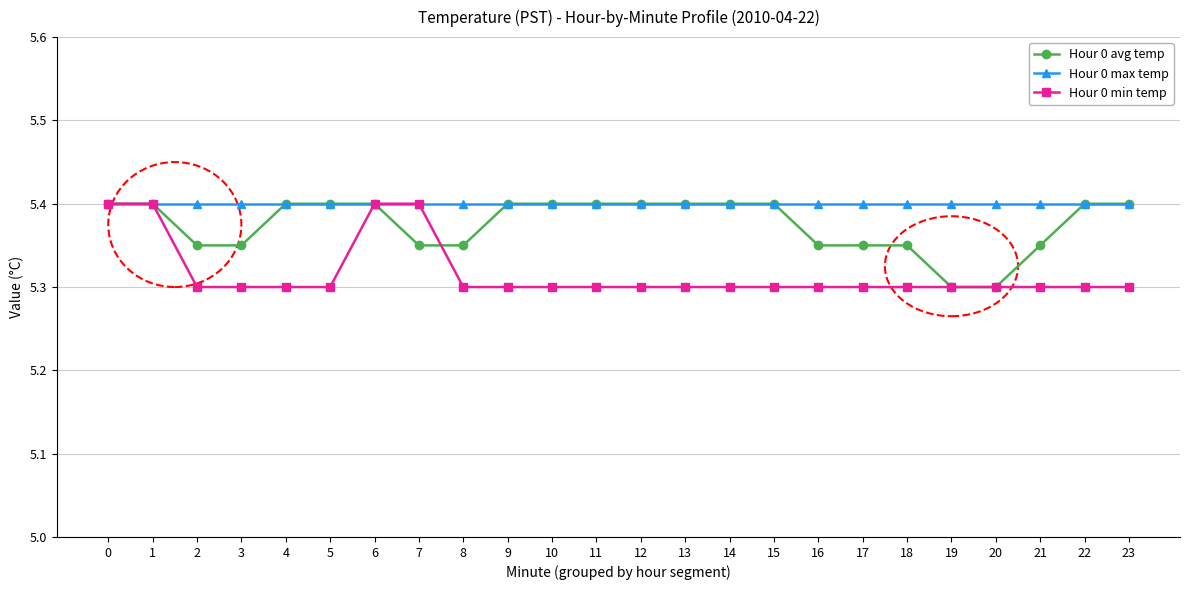

What are all the series names shown in the legend?

Hour 0 avg temp, Hour 0 max temp, Hour 0 min temp